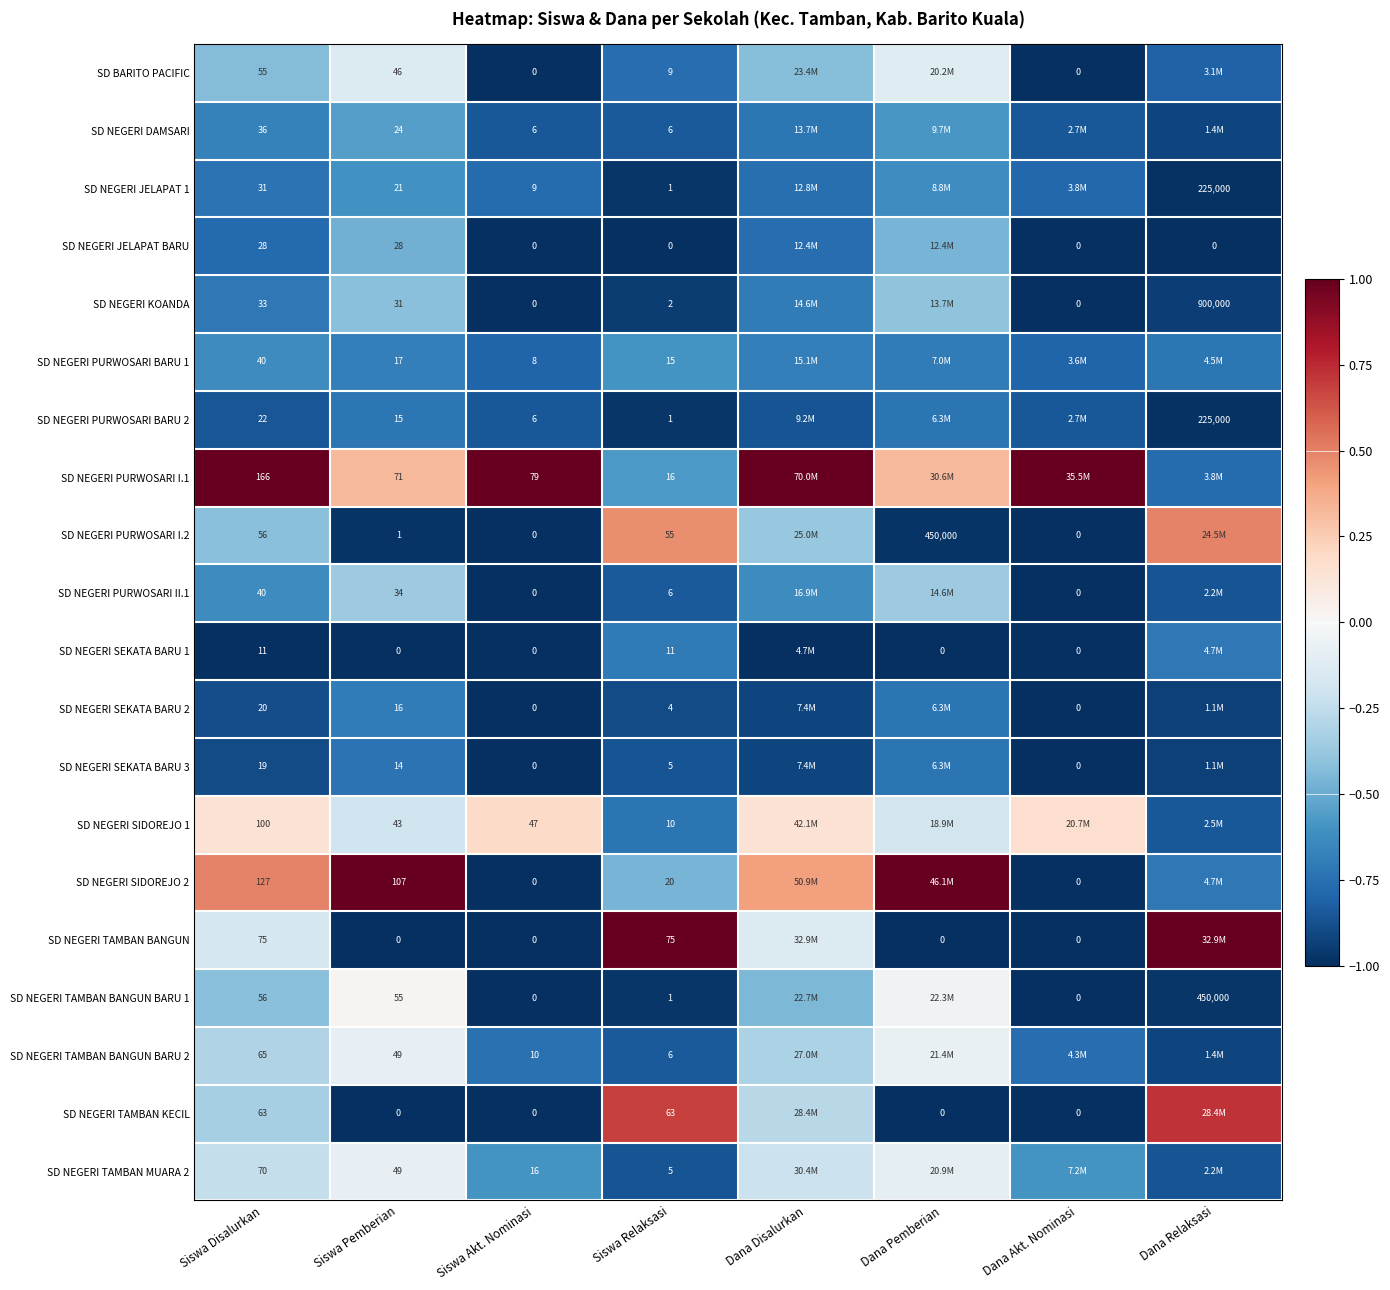

Between Siswa Relaksasi and Siswa Akt. Nominasi, which is larger?

Siswa Relaksasi